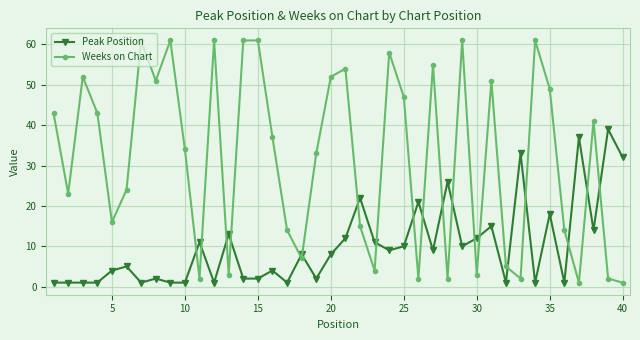

How many lines are shown in the chart?

2